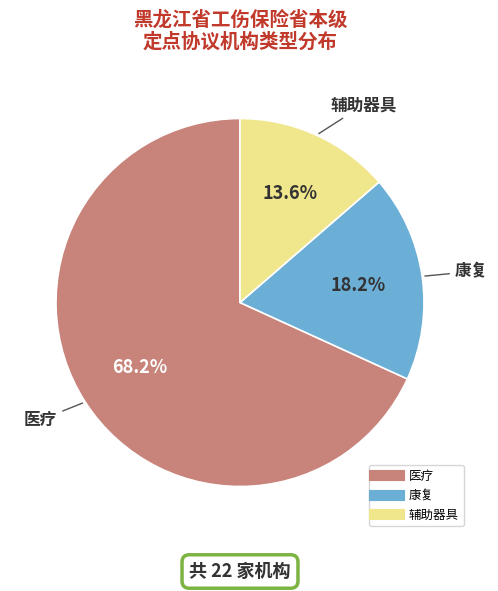

To the nearest percent, what portion does 医疗 represent?

68%